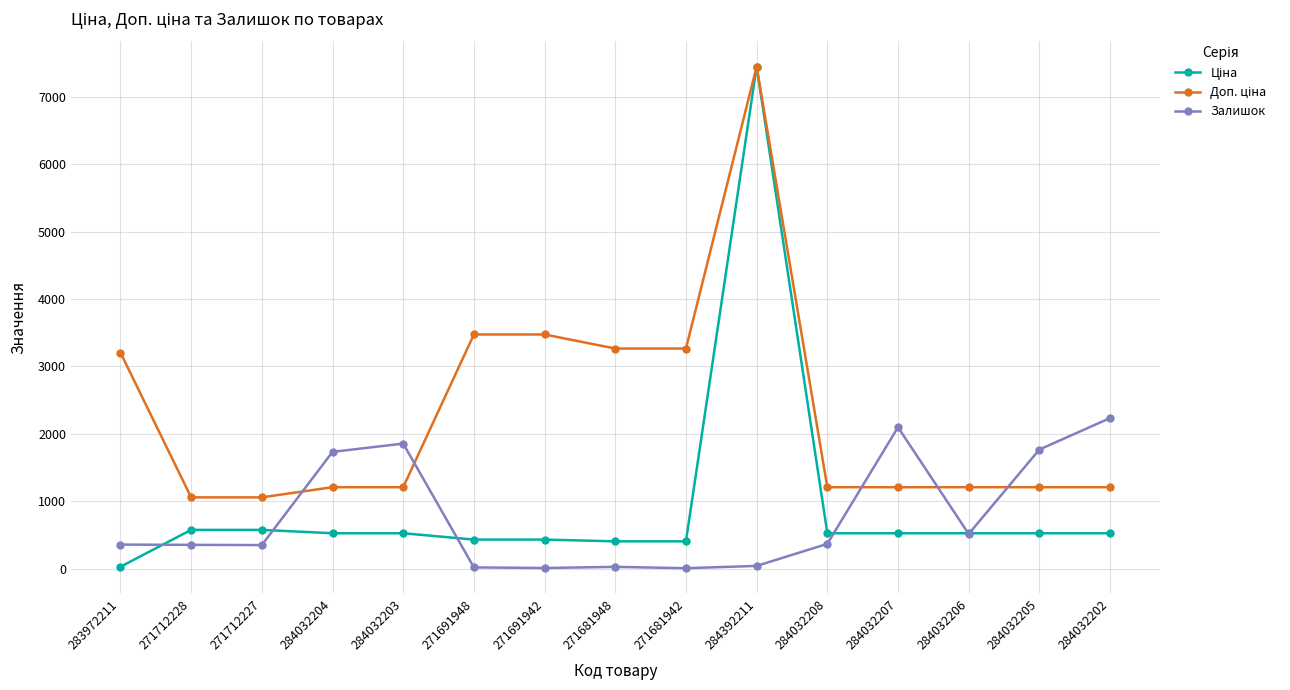

What position from the right is 271681948?

8